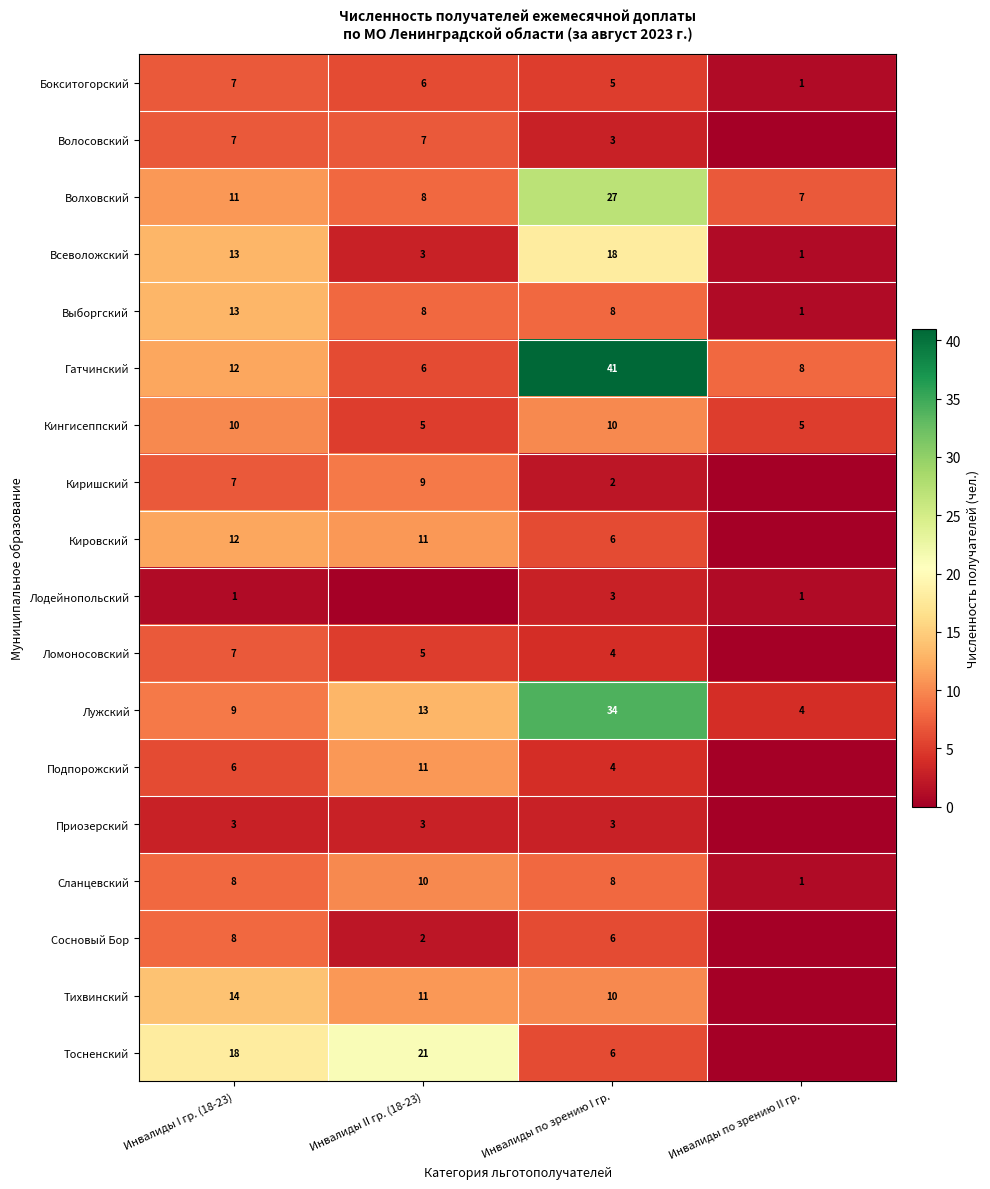

What is the total value across all series at Инвалиды по зрению I гр.?

198